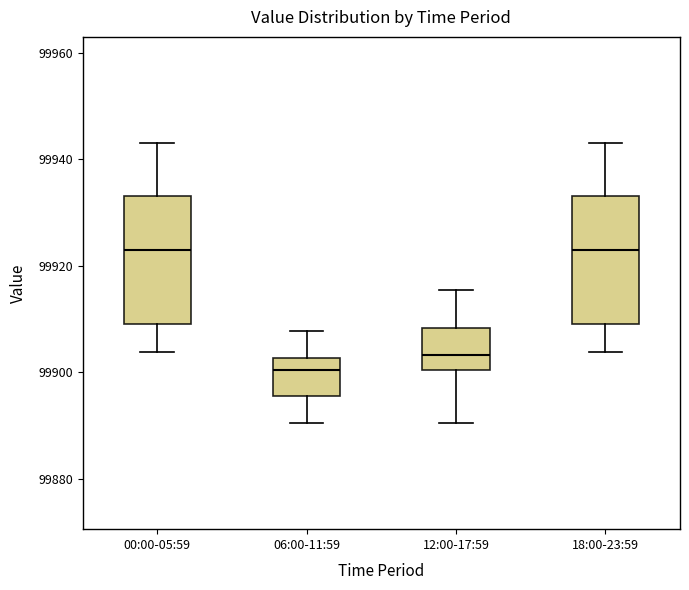

Reading left to right, transcribe this box plot: for each box, give where its median line is, the range the box spans, and where its two whiskers end, as read against the y-axis. The values are not printed on the chart, so give them approximately, as read against the axis.

00:00-05:59: median 99922, box 99910 to 99934, whiskers 99904 to 99942
06:00-11:59: median 99900, box 99896 to 99902, whiskers 99890 to 99908
12:00-17:59: median 99904, box 99900 to 99908, whiskers 99890 to 99916
18:00-23:59: median 99922, box 99910 to 99934, whiskers 99904 to 99942